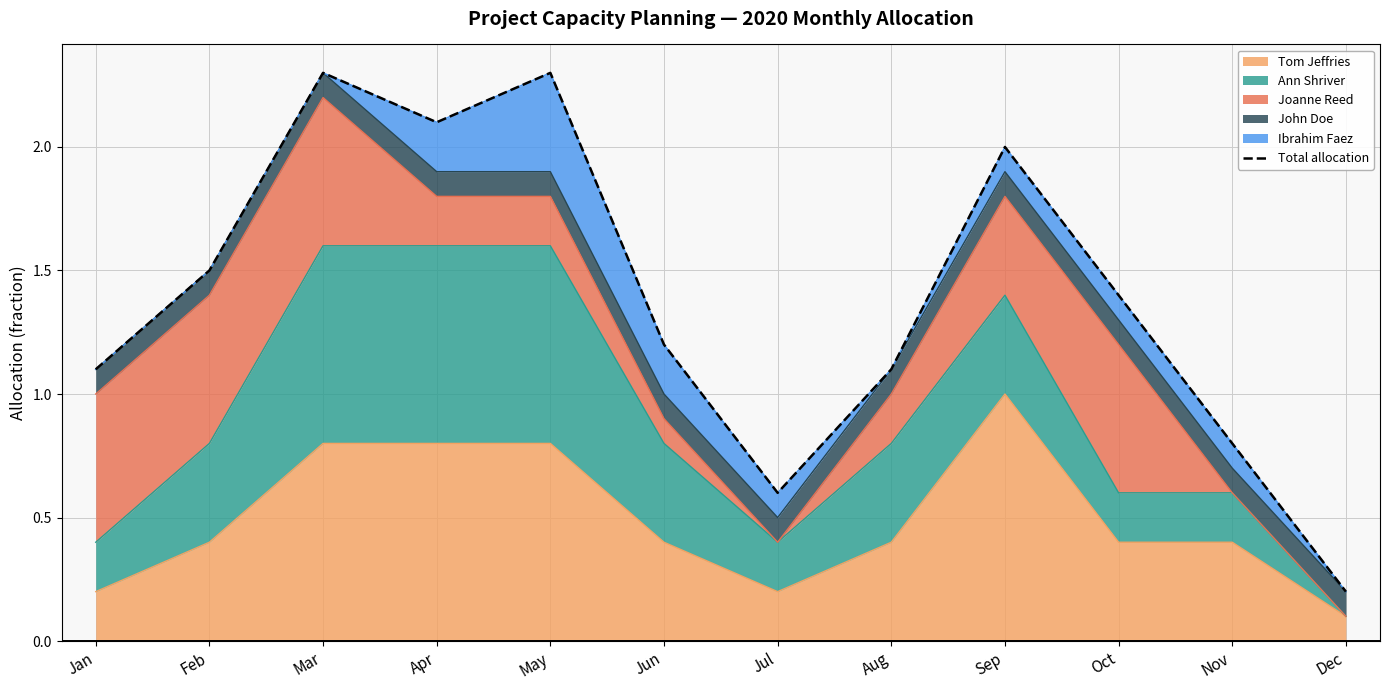

What is the value of the 11th point from the left?

0.8